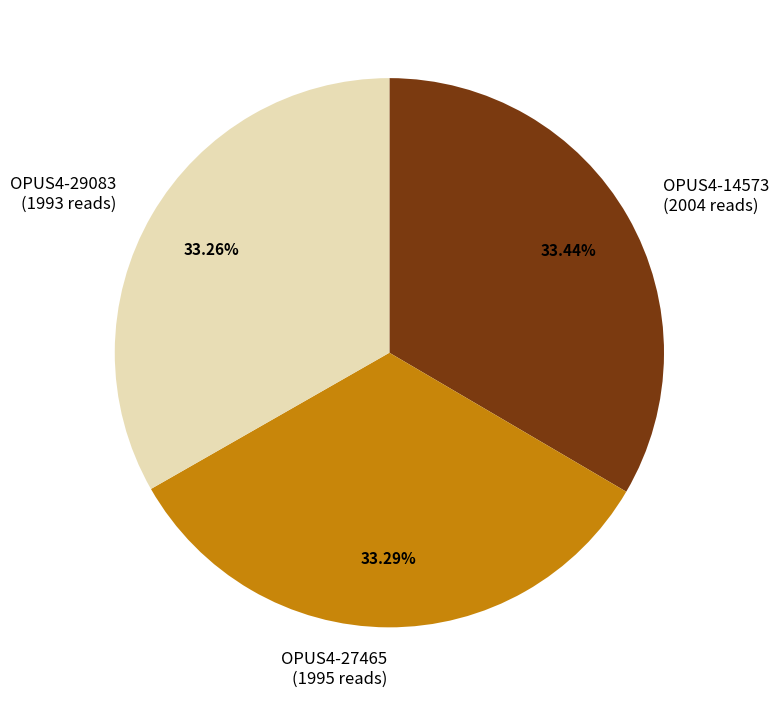

Approximately how many times larger is the value at OPUS4-29083 (1993 reads) compared to OPUS4-27465 (1995 reads)?

1.0